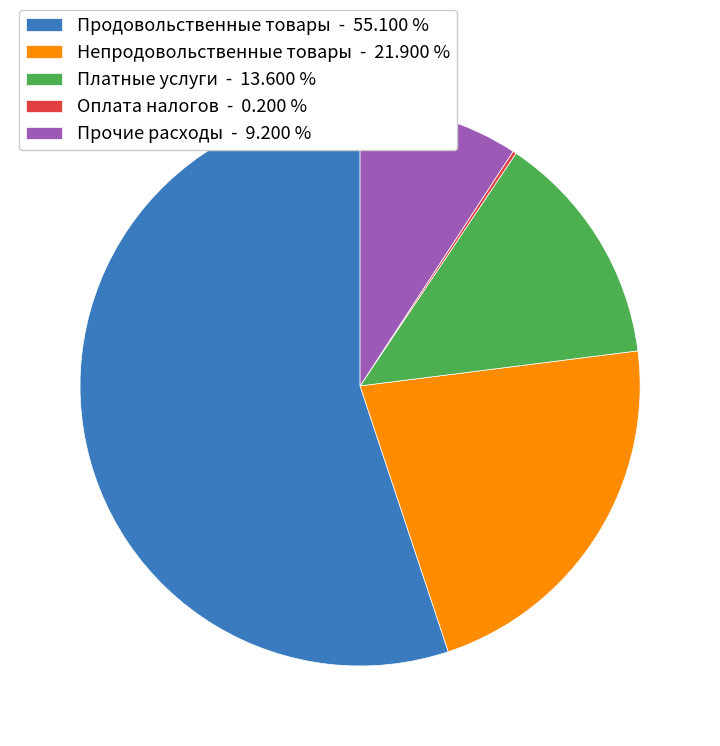

Approximately how many times larger is the value at Продовольственные товары - 55.100 % compared to Платные услуги - 13.600 %?

4.1